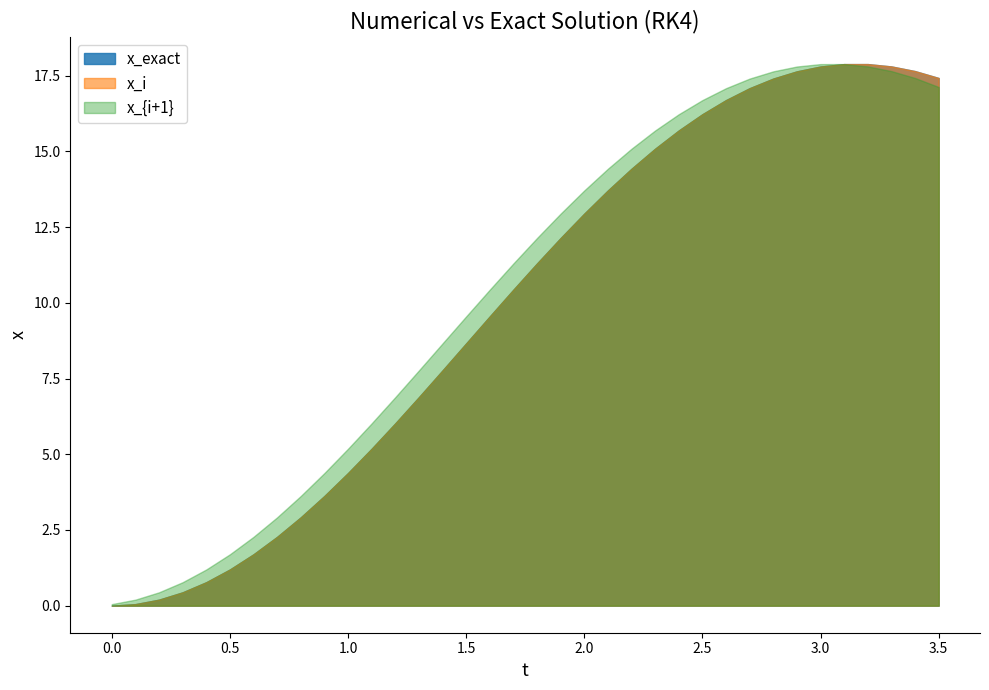

What is the difference between the maximum and minimum values in the x_i+1 series?

17.8